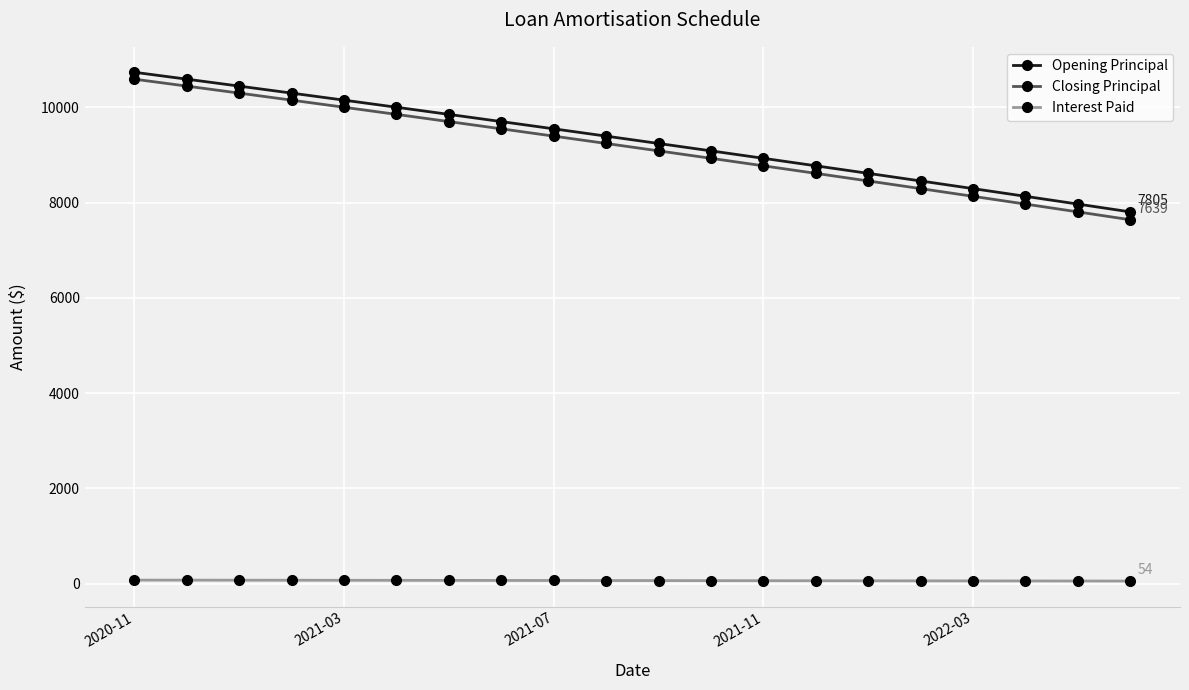

What is the sum of all Opening Principal values?

186010.6